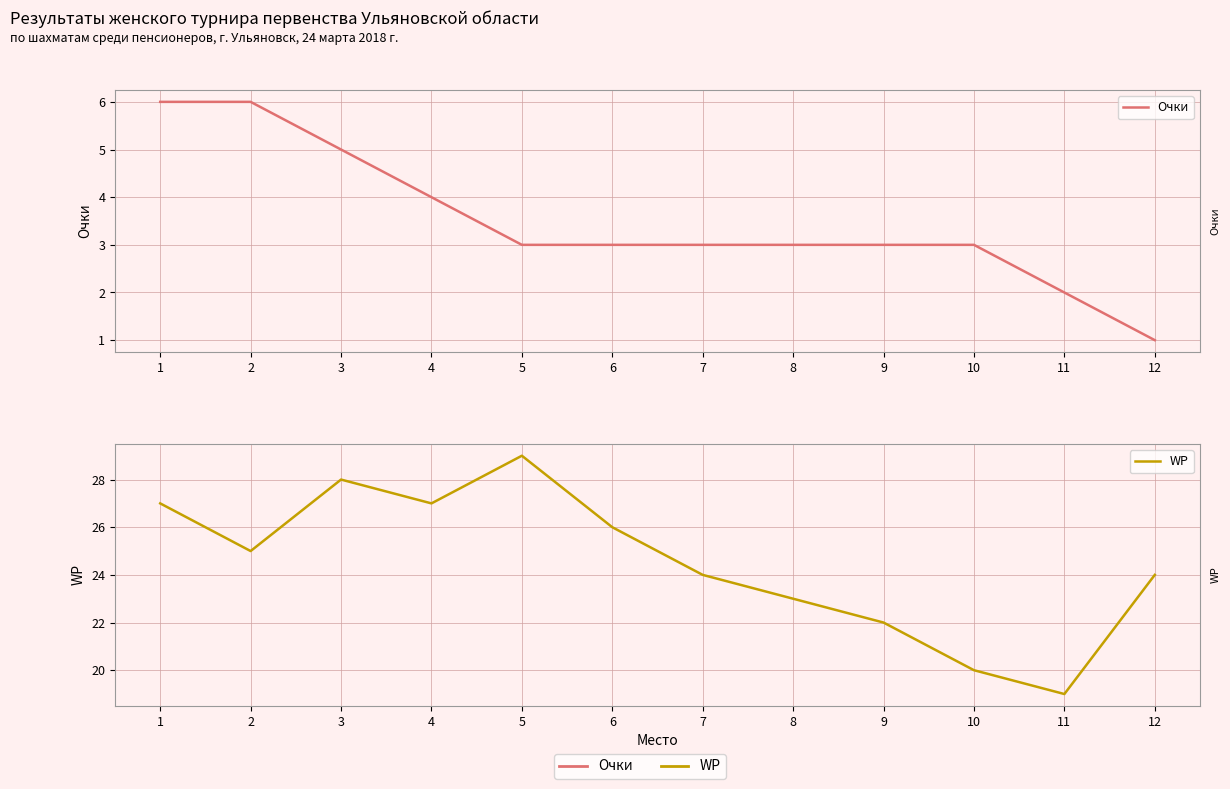

At which category is the sum across all series the highest?

1